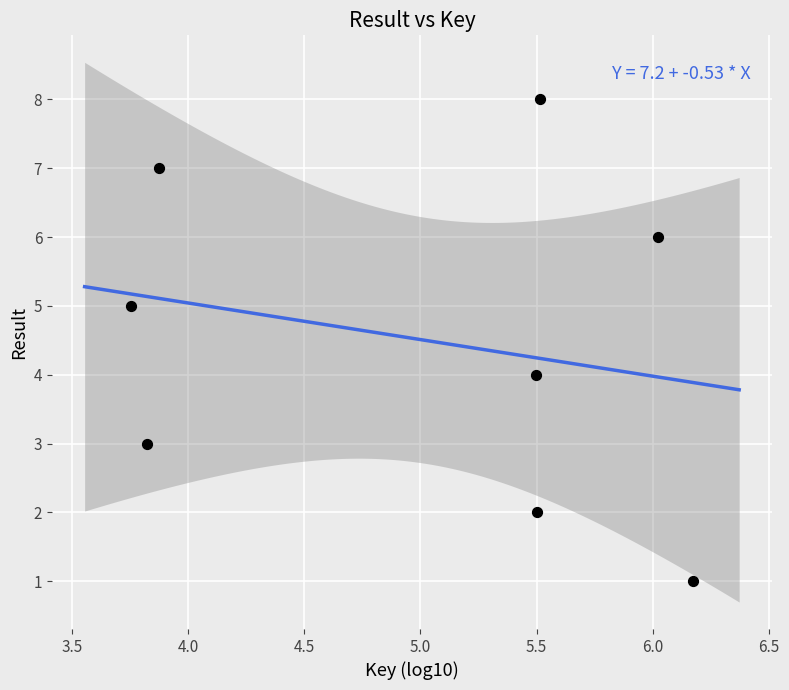

What is the range of Y values (max minus min)?

7